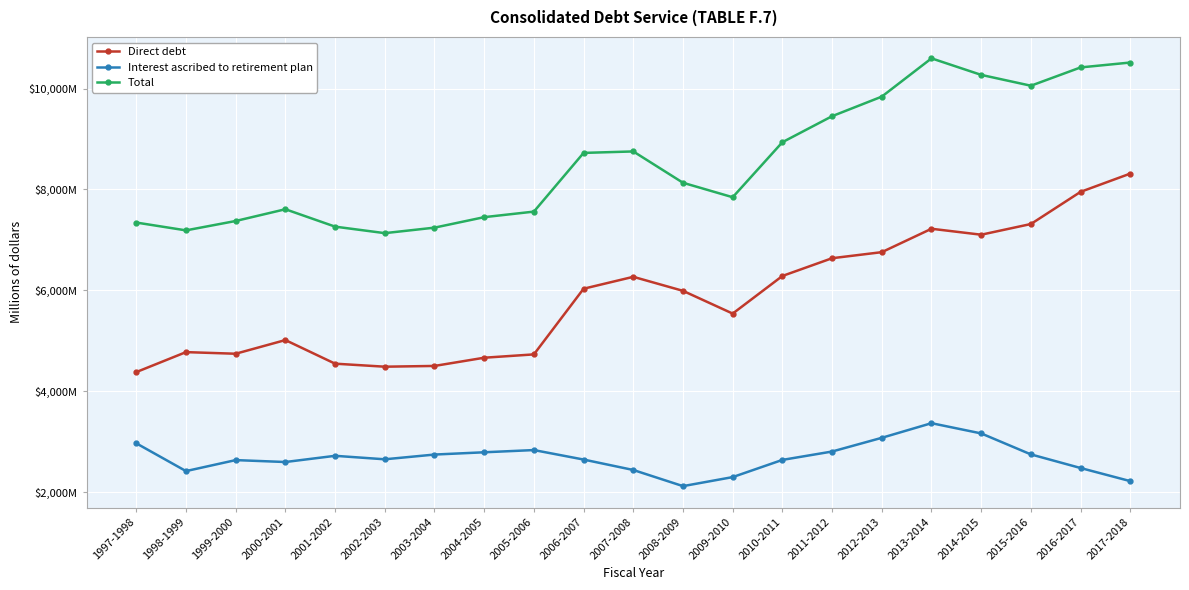

What is the total value across all series at 2013-2014?

21181